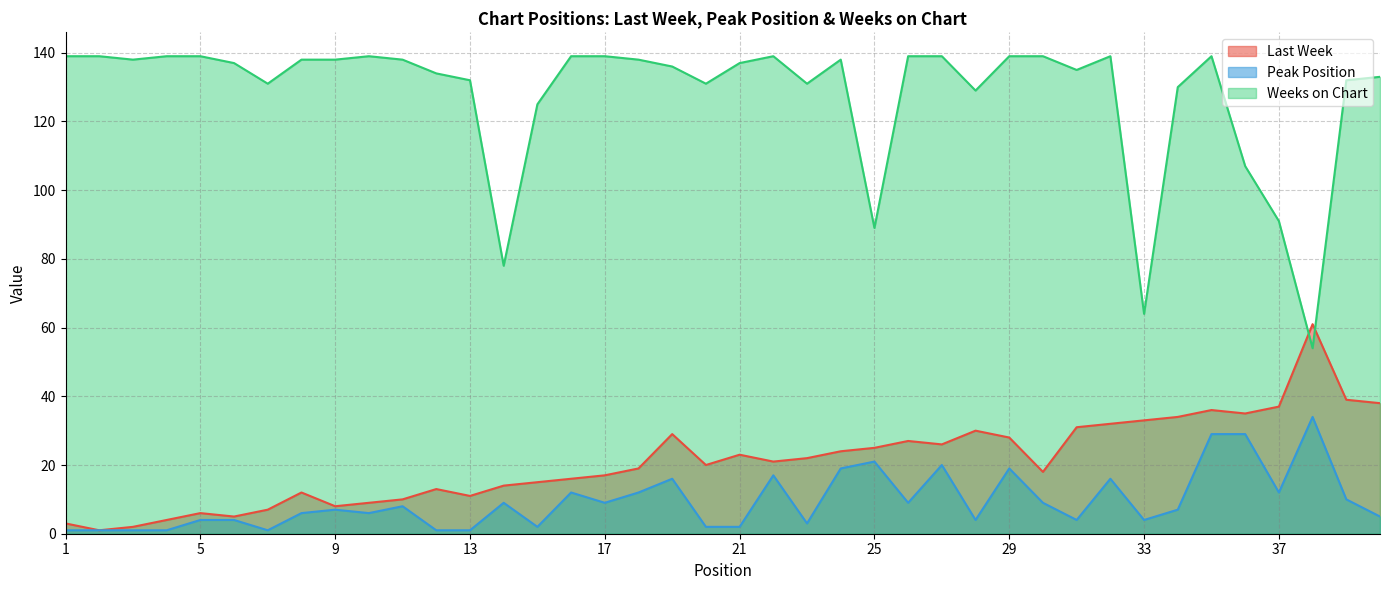

What is the sum of all Last Week values?

841